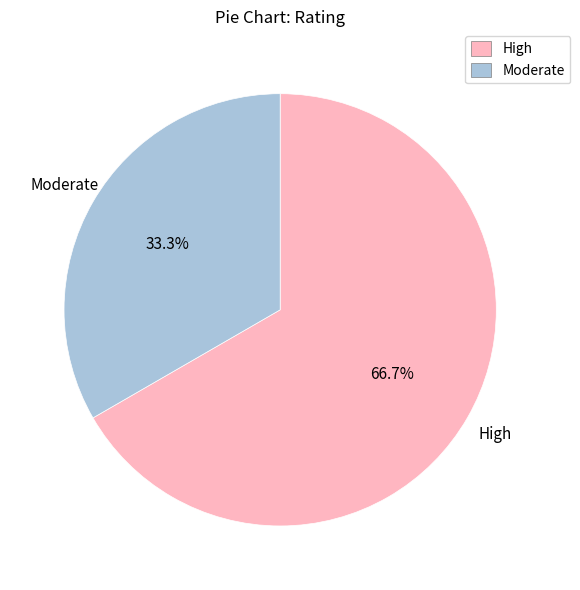

Is the sum of High and Moderate greater than half?

Yes